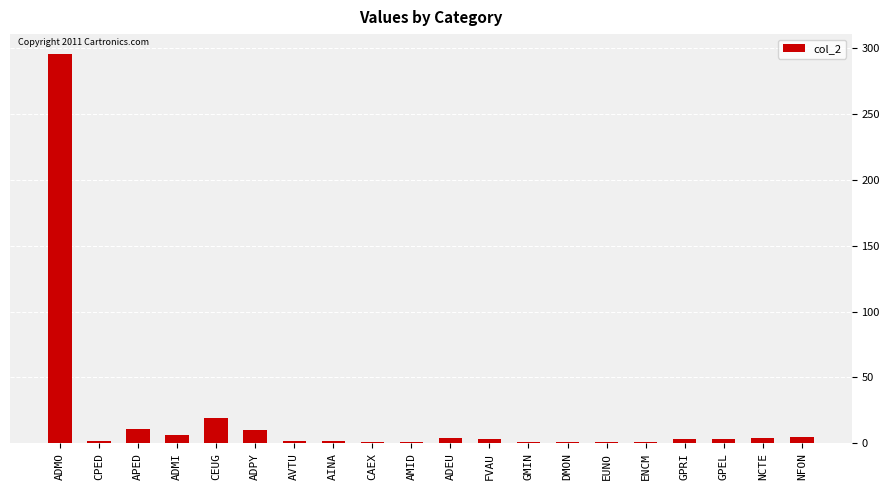

True or false: the data shows 11 at APED.

True